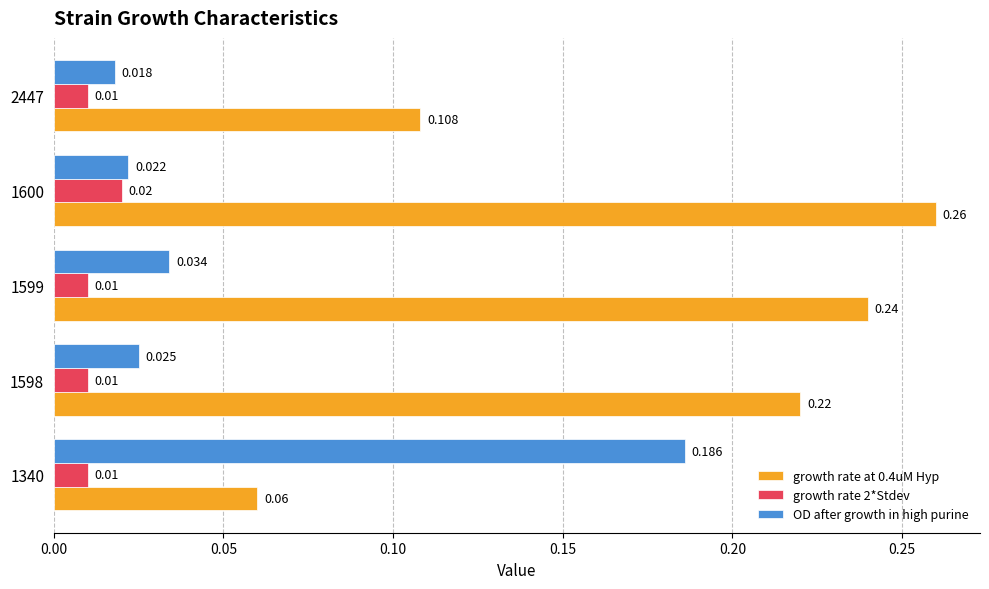

What is the difference between the maximum and minimum values in the OD after growth in high purine series?

0.2